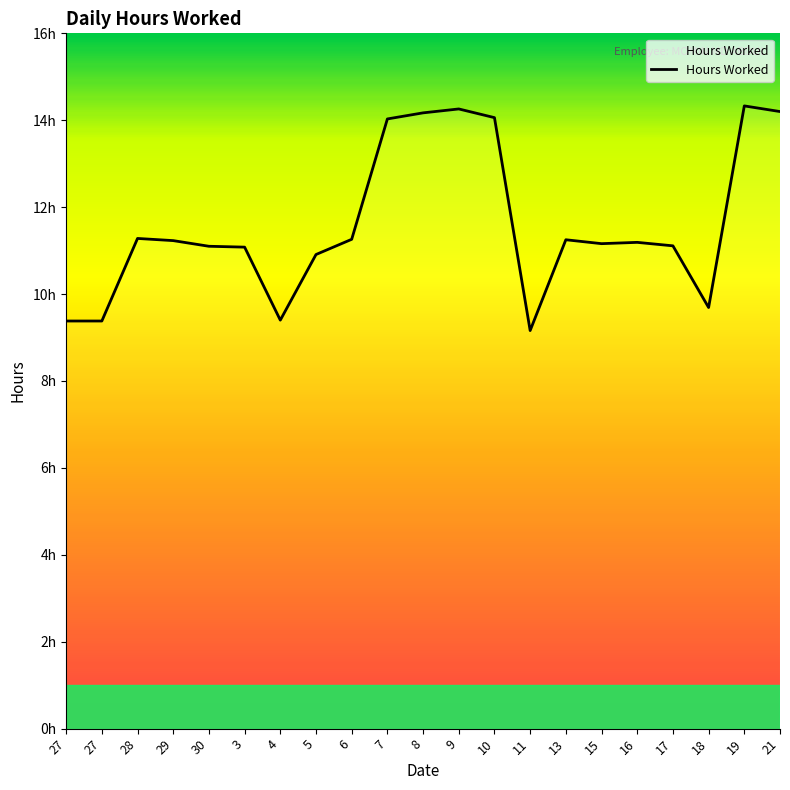

What is the sum of all values?

243.6